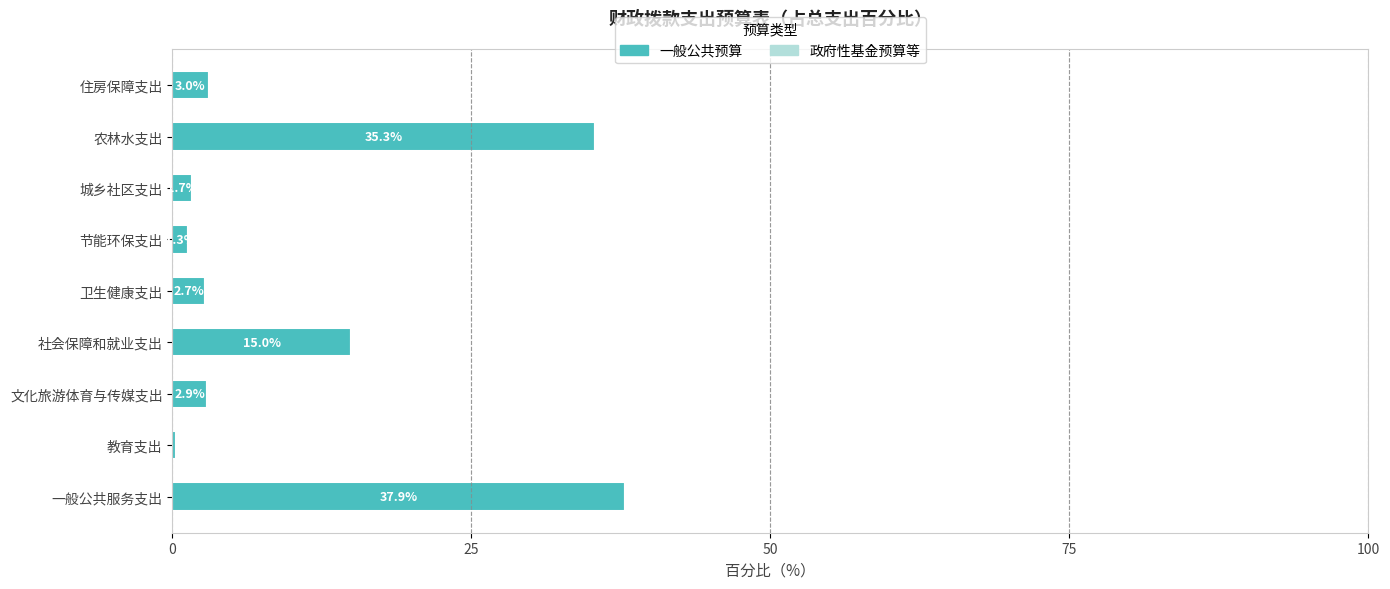

What is the sum of the values at 城乡社区支出 and 住房保障支出?

4.7